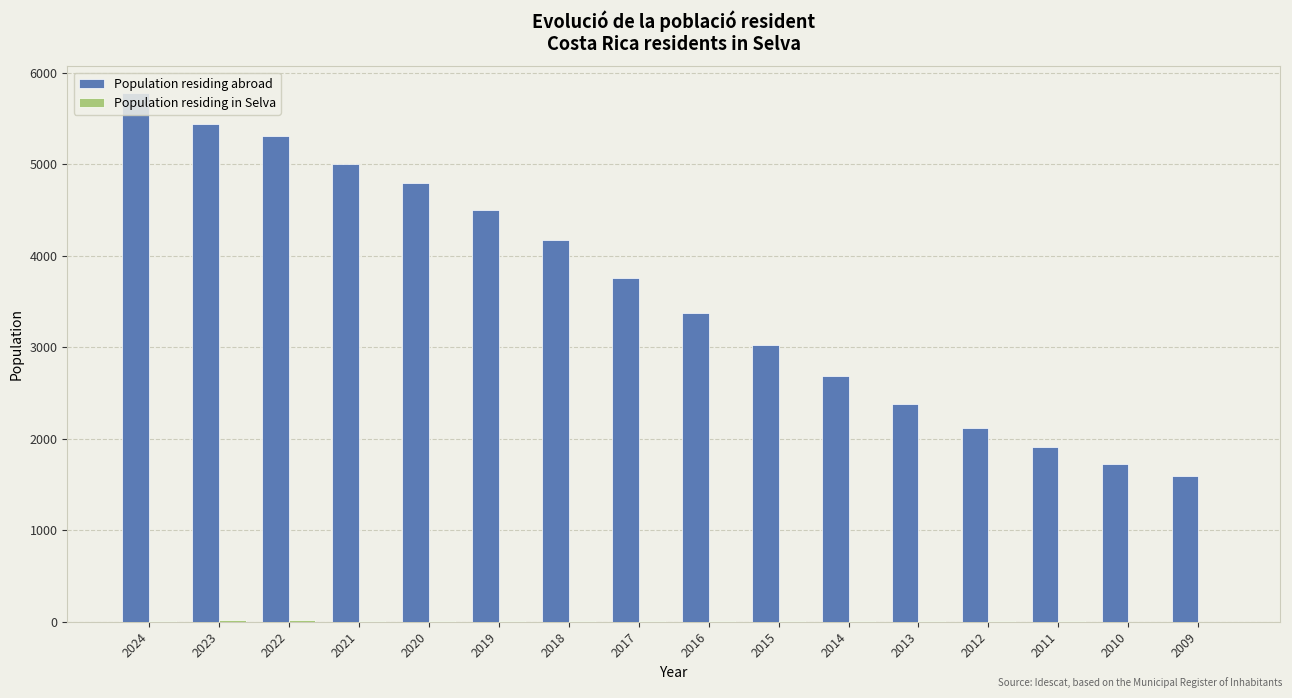

Between 2022 and 2011, which series saw the biggest shift?

Population residing abroad